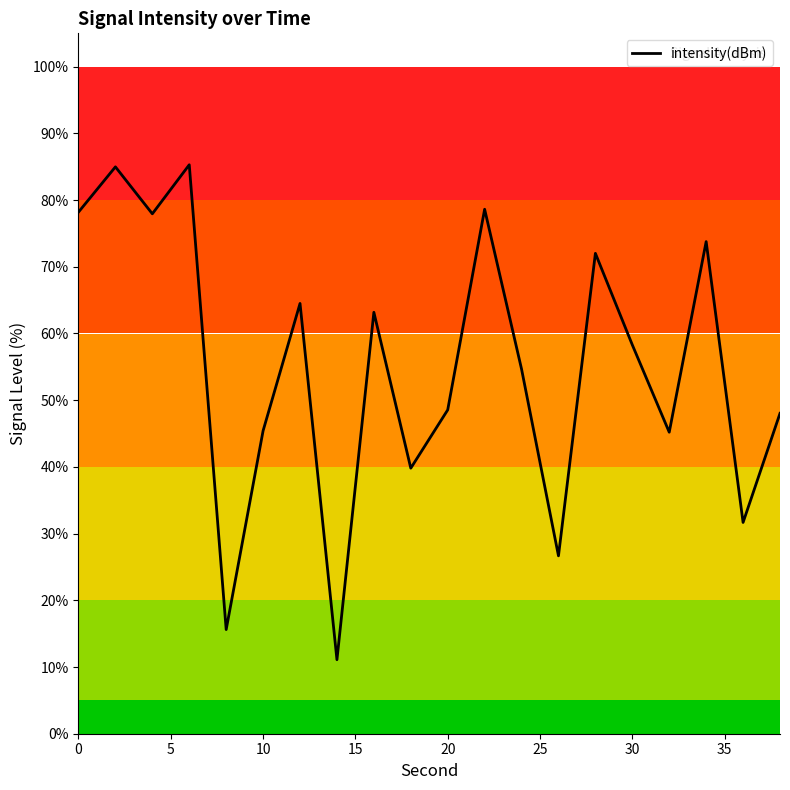

How many distinct data groups are displayed?

1